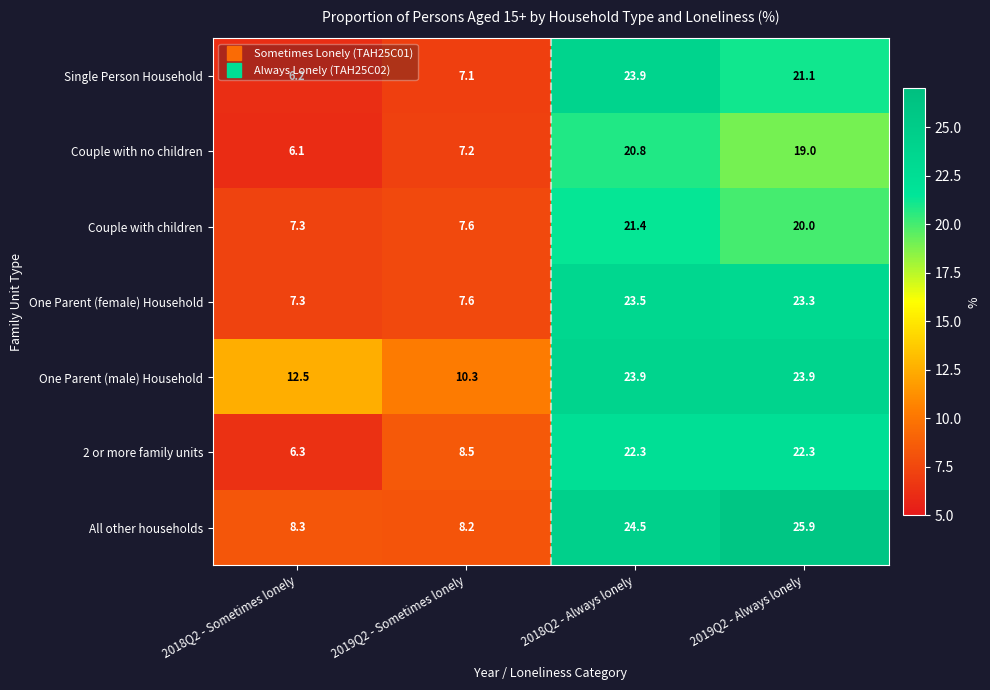

Which series changed the most between 2018Q2 - Sometimes lonely and 2019Q2 - Always lonely?

All other households